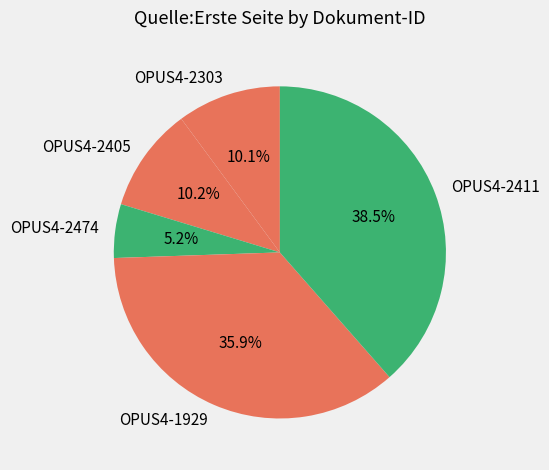

Between OPUS4-1929 and OPUS4-2474, which is larger?

OPUS4-1929